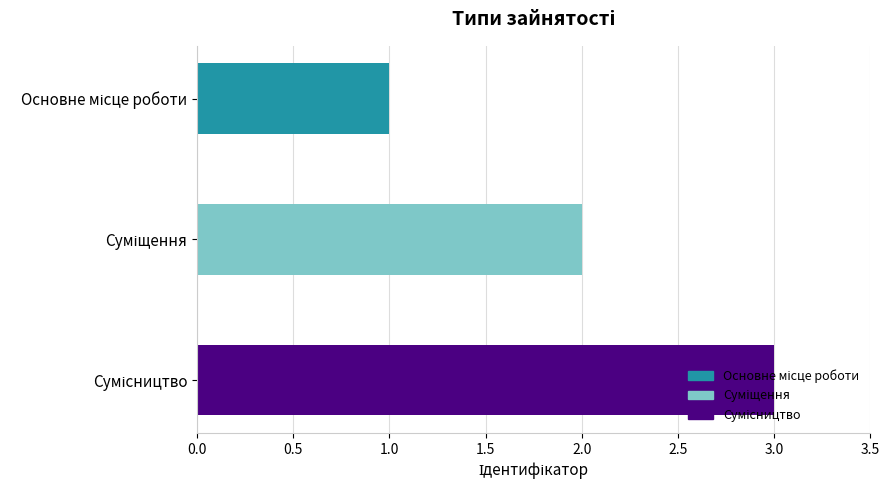

Does the chart contain any negative values?

No